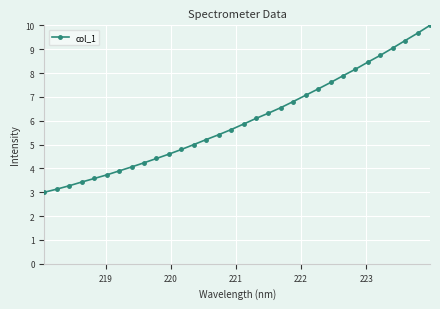

What is the maximum value shown in the chart?

10.0